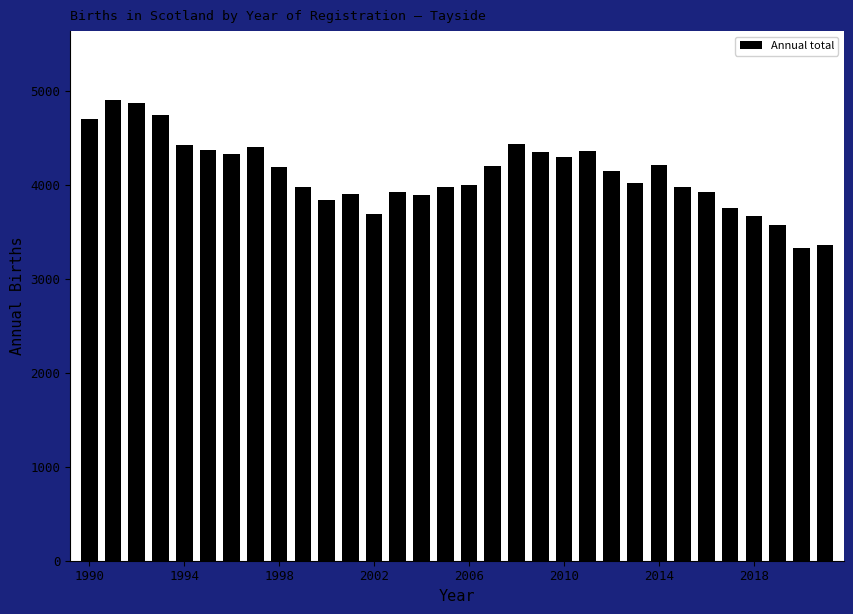

What is the value of the 5th bar from the left?

4434